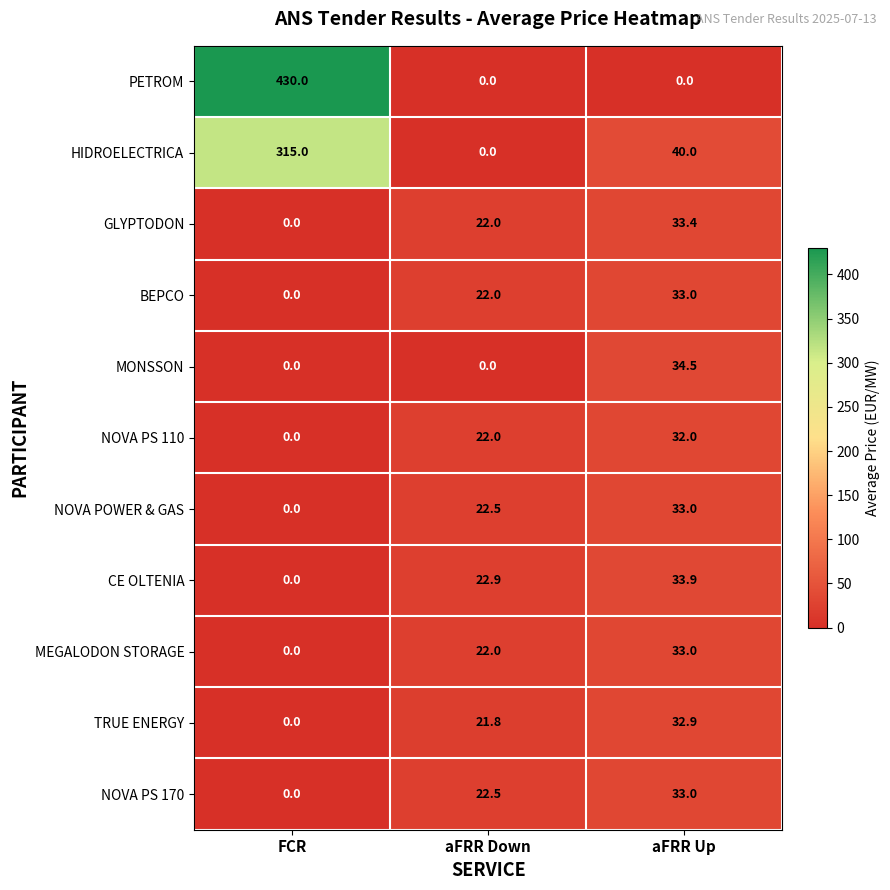

Is it true that NOVA POWER & GAS equals 21.8 at aFRR Up?

False